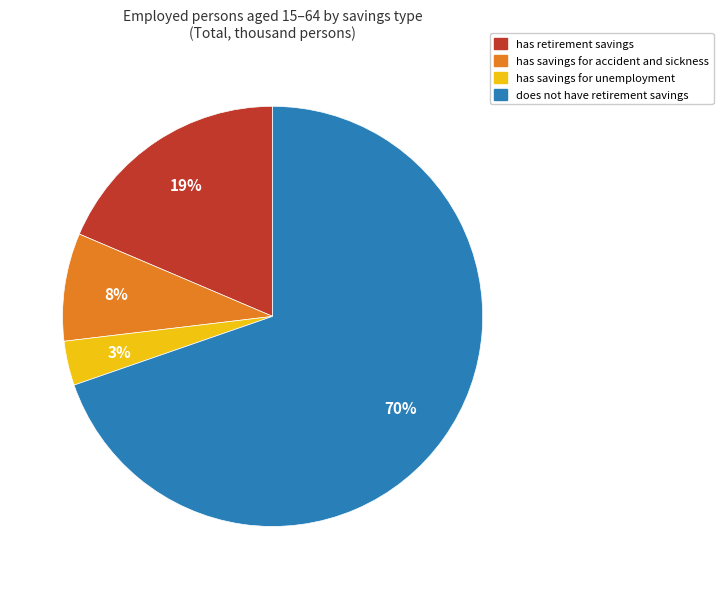

How many slices are in this pie chart?

4